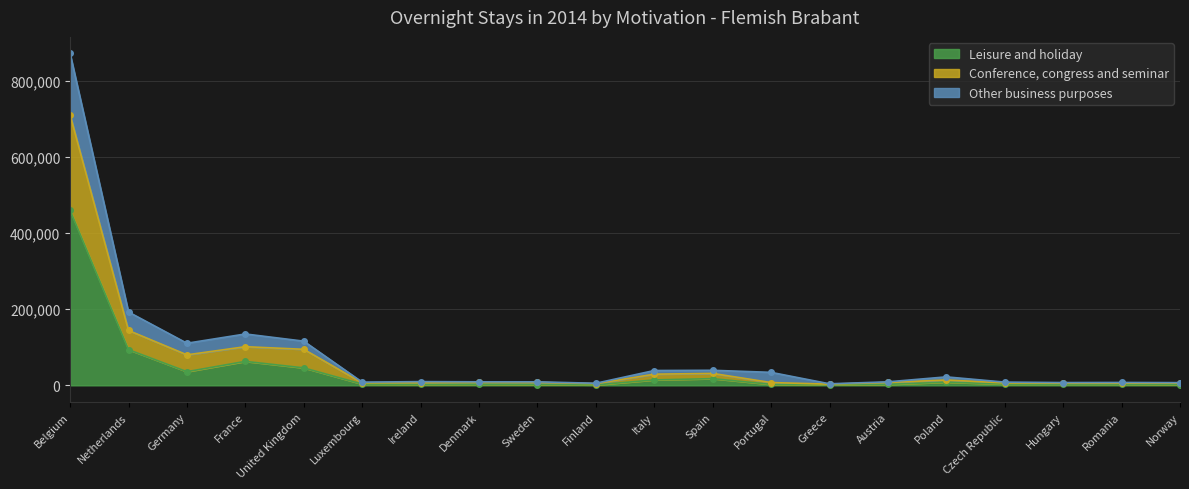

At which category does Other business purposes reach its first local peak?

France